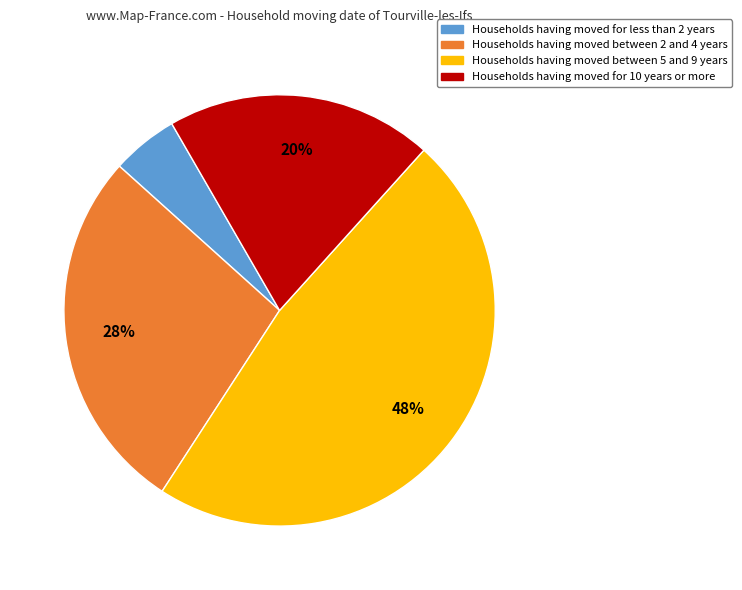

Does any single category account for the majority?

No